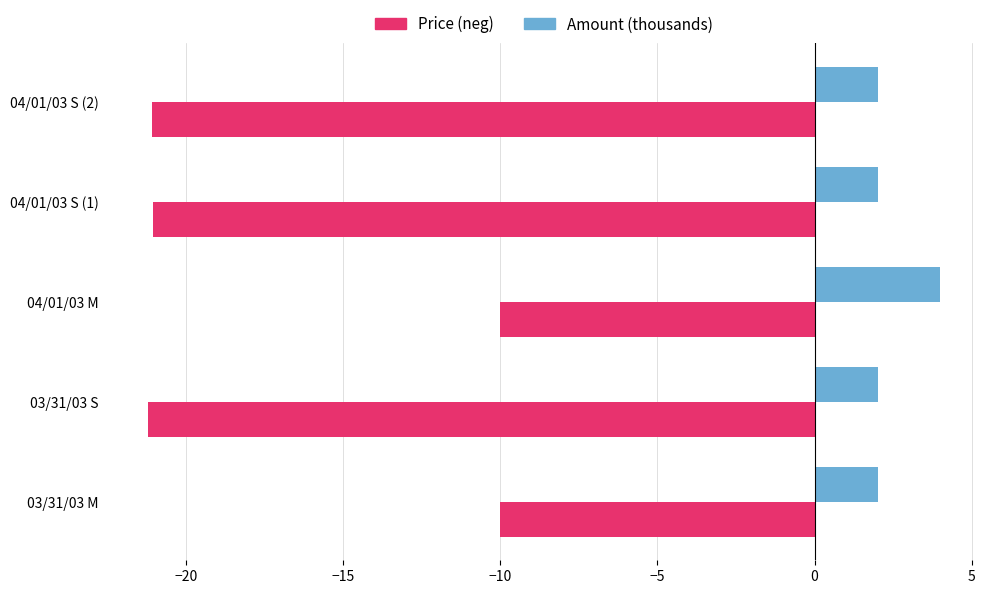

At 03/31/03 M, list the series in order from smallest to largest.

Price (neg), Amount (thousands)